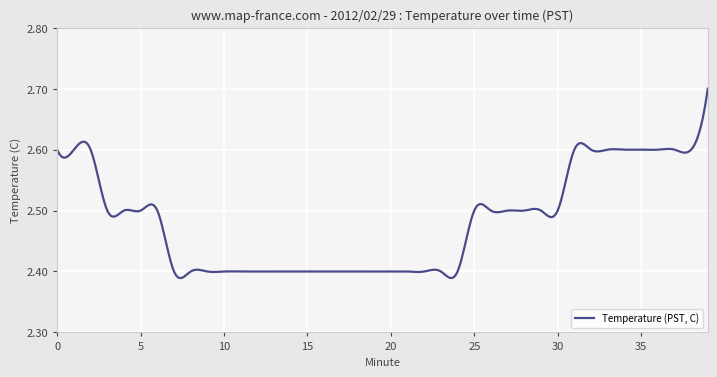

What is the difference between the maximum and minimum values?

0.3